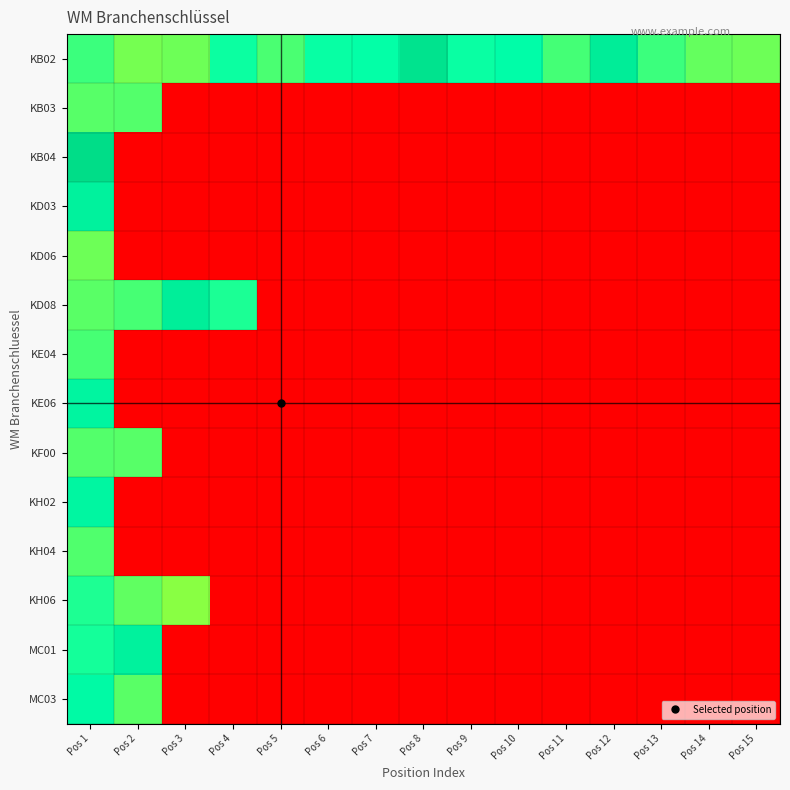

Which label corresponds to the largest value in the chart?

Pos 1